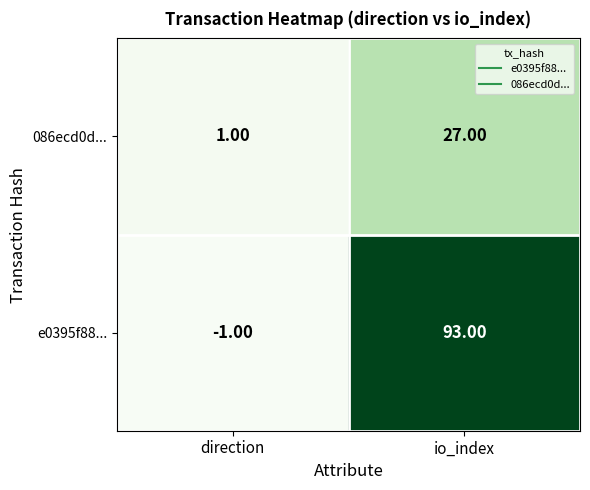

Which label corresponds to the smallest value in the chart?

direction